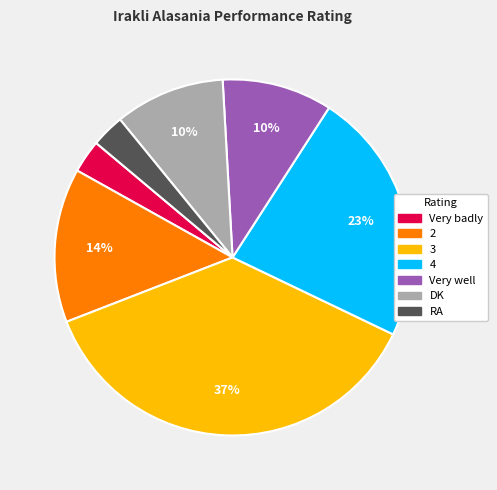

Does any single category account for the majority?

No